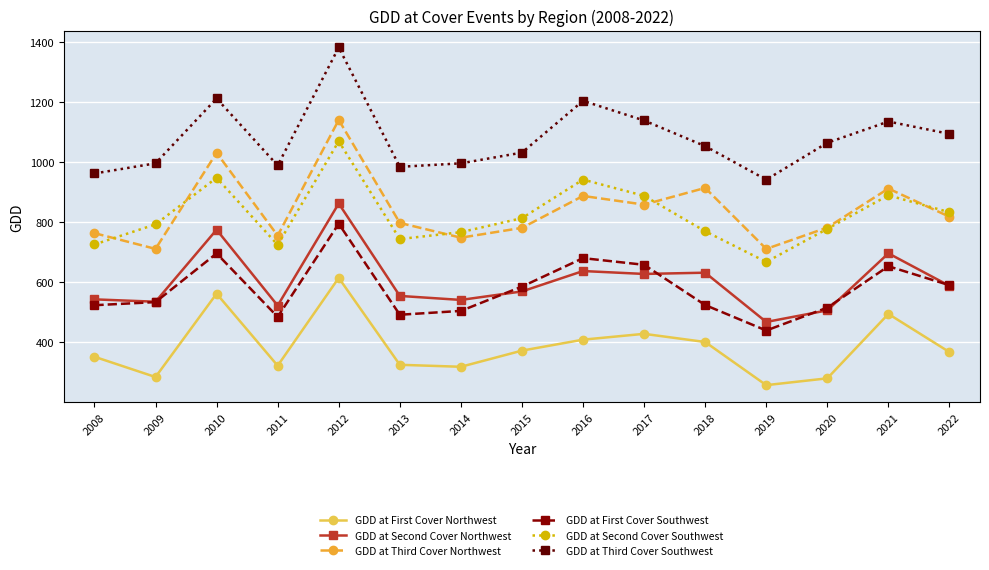

How many values in the GDD at Third Cover Southwest series are below 1054?

7